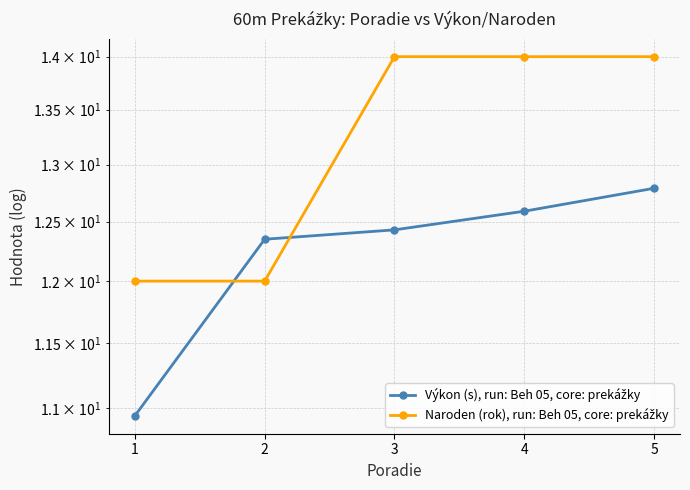

What is the total value across all series at 3?

26.4